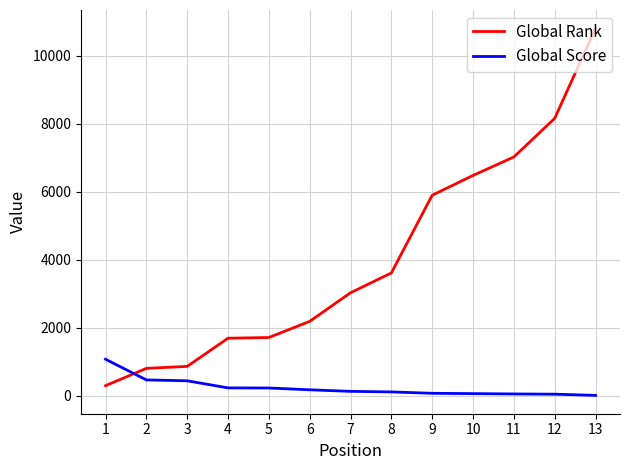

The value of Global Score at 3 is 435. True or false?

True